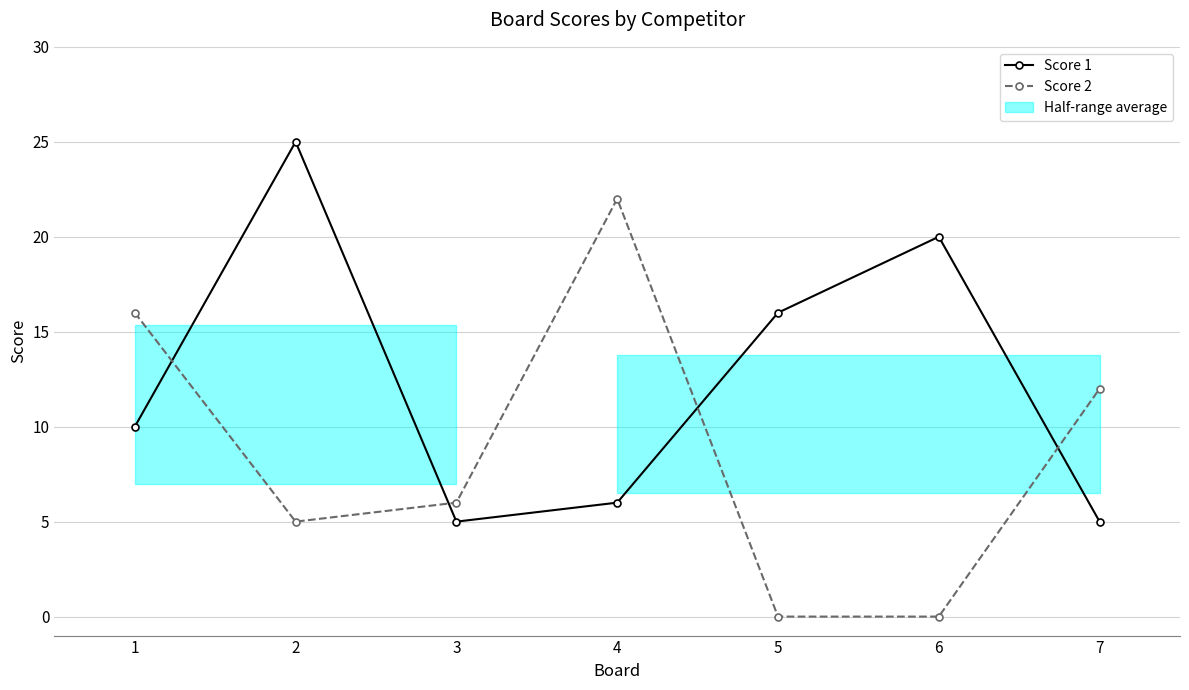

What is the lowest value of the Score 1 series?

5